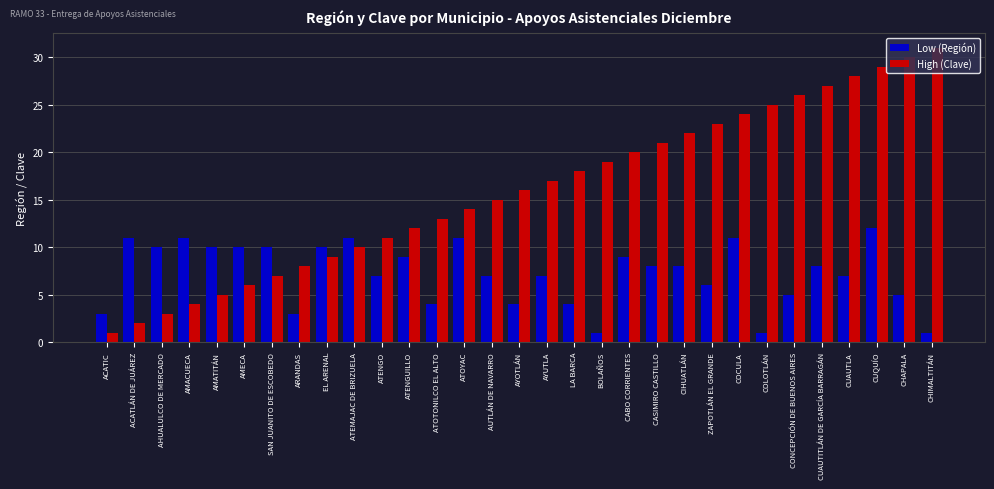

What is the difference between the highest and lowest values at CUQUÍO?

17